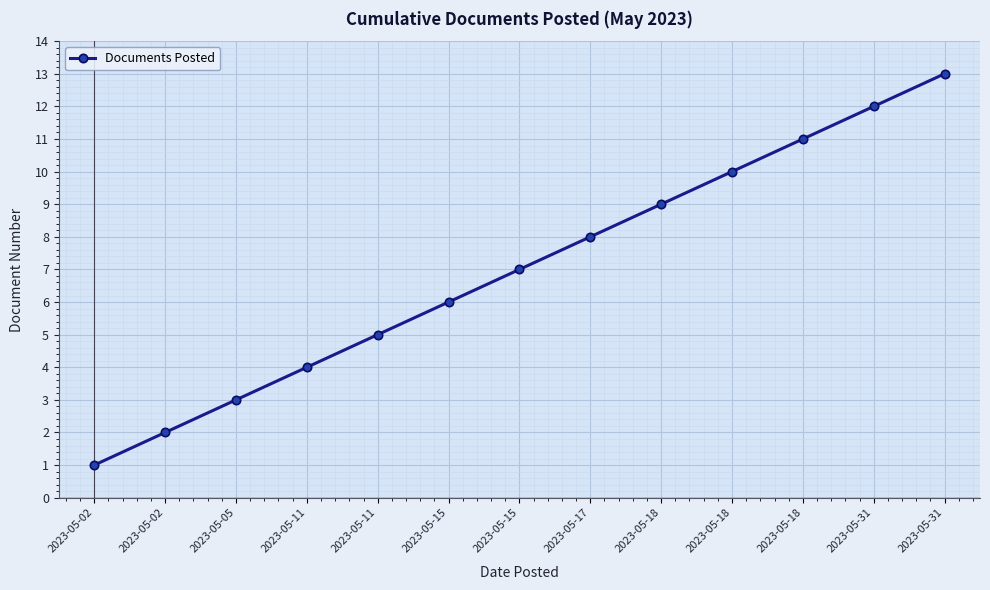

Reading left to right, list all the values displayed in this chart.

2023-05-02=1	2023-05-02=2	2023-05-05=3	2023-05-11=4	2023-05-11=5	2023-05-15=6	2023-05-15=7	2023-05-17=8	2023-05-18=9	2023-05-18=10	2023-05-18=11	2023-05-31=12	2023-05-31=13